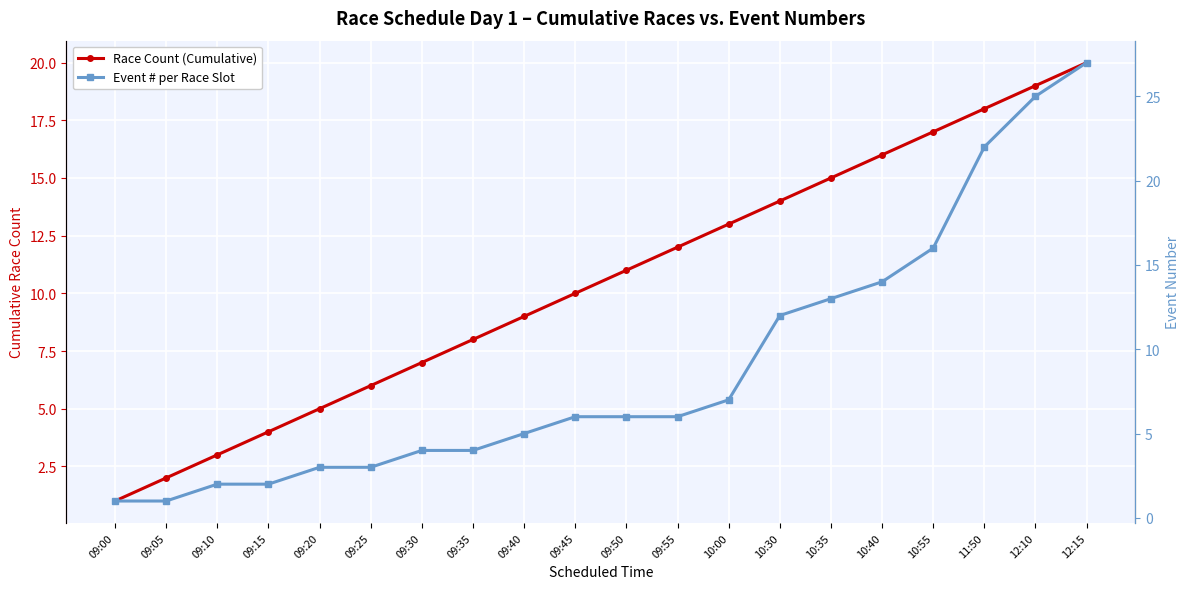

The value of Race Count (Cumulative) at 09:45 is 10. True or false?

True